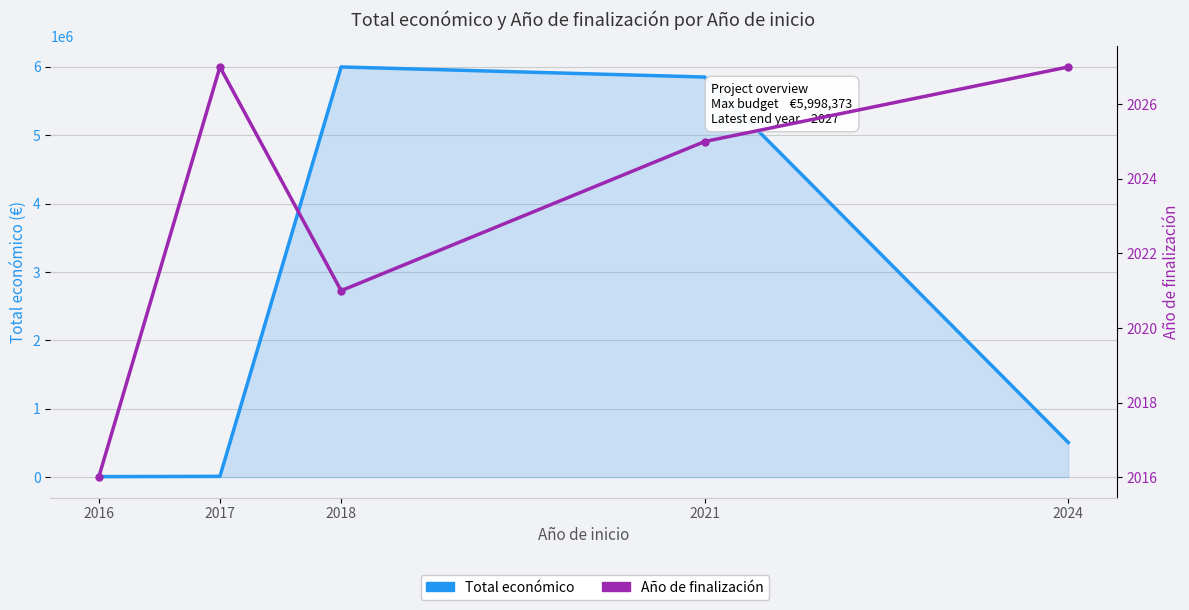

How many lines are shown in the chart?

2